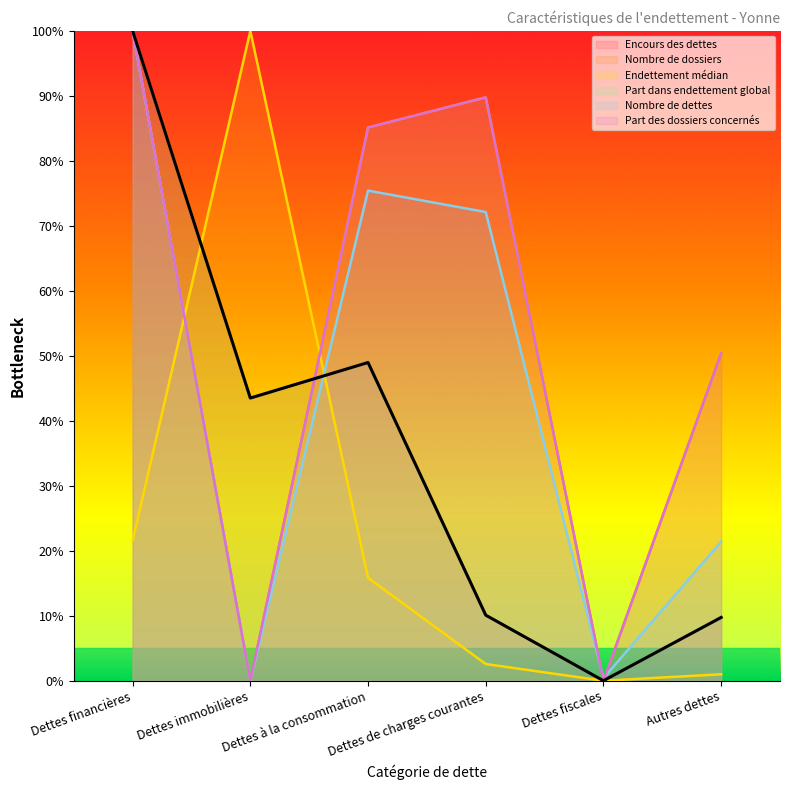

True or false: Part dans endettement global has a value of 70.4 at Dettes immobilières.

False